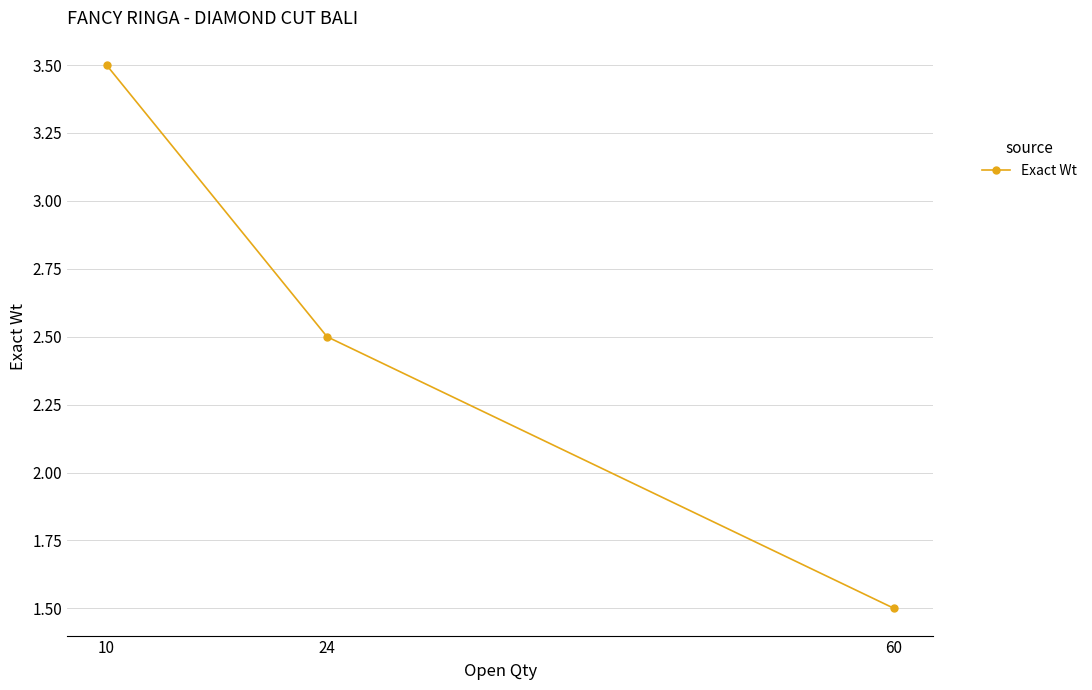

True or false: the data shows 5.0 at 10.

False